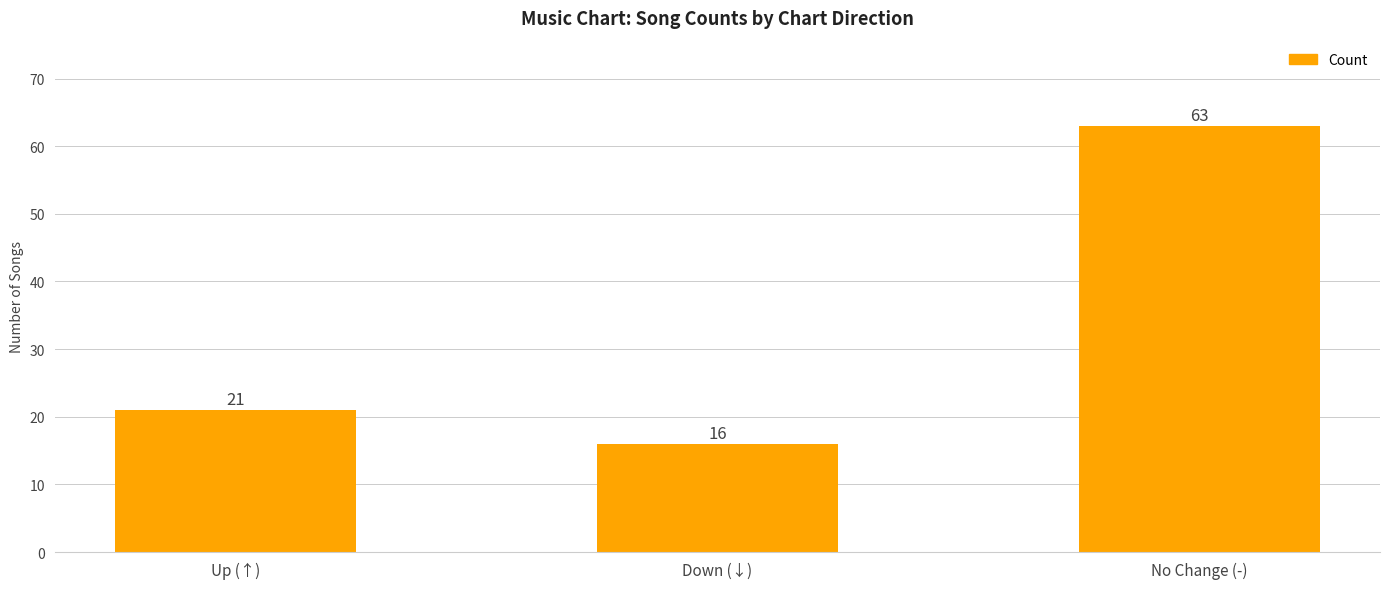

Between Down (↓) and No Change (-), which is larger?

No Change (-)